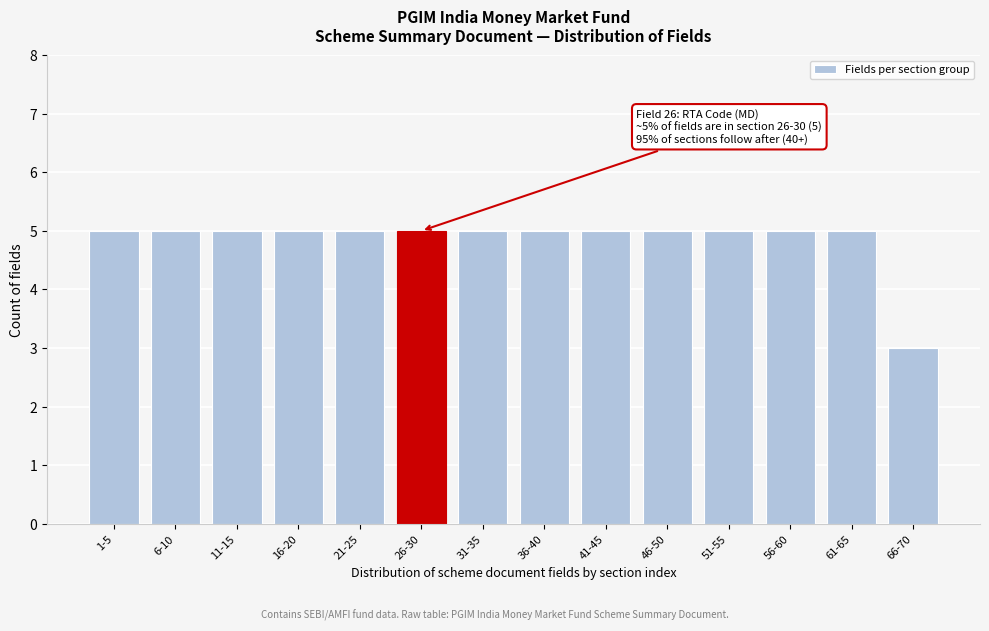

Reading left to right, what are all the values shown in this chart?

5	5	5	5	5	5	5	5	5	5	5	5	5	3